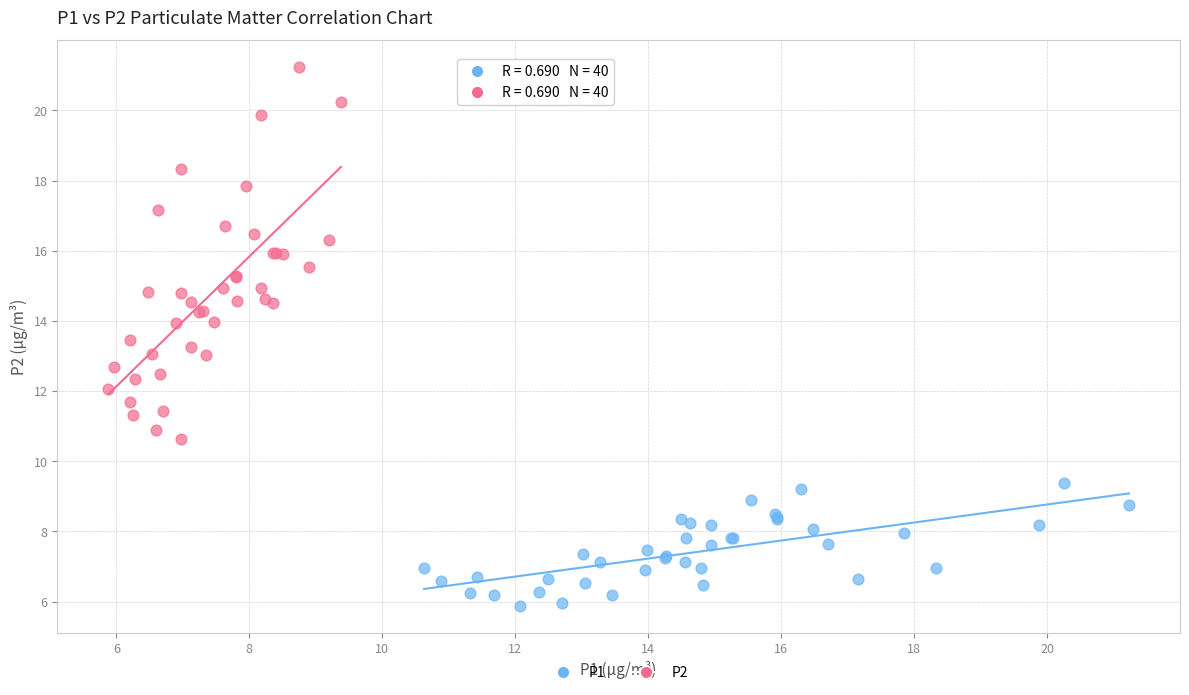

Which series has the widest spread of Y values?

P2